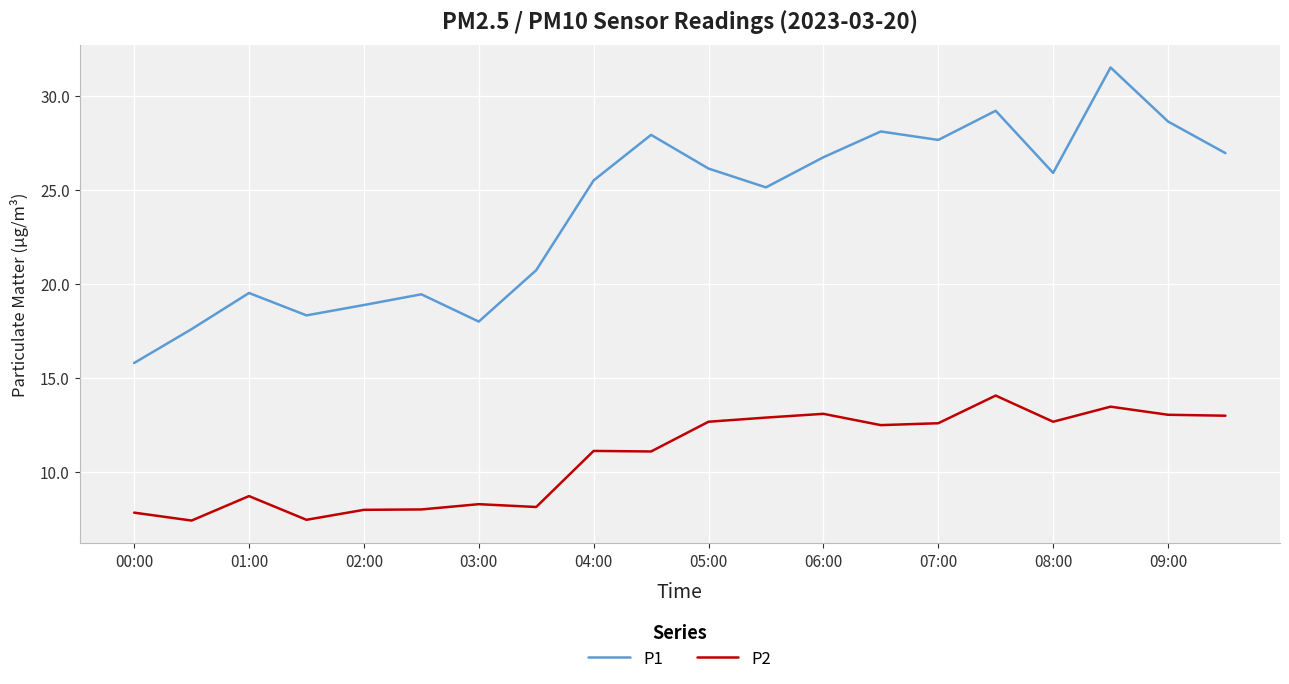

True or false: P1 and P2 intersect in this chart.

False